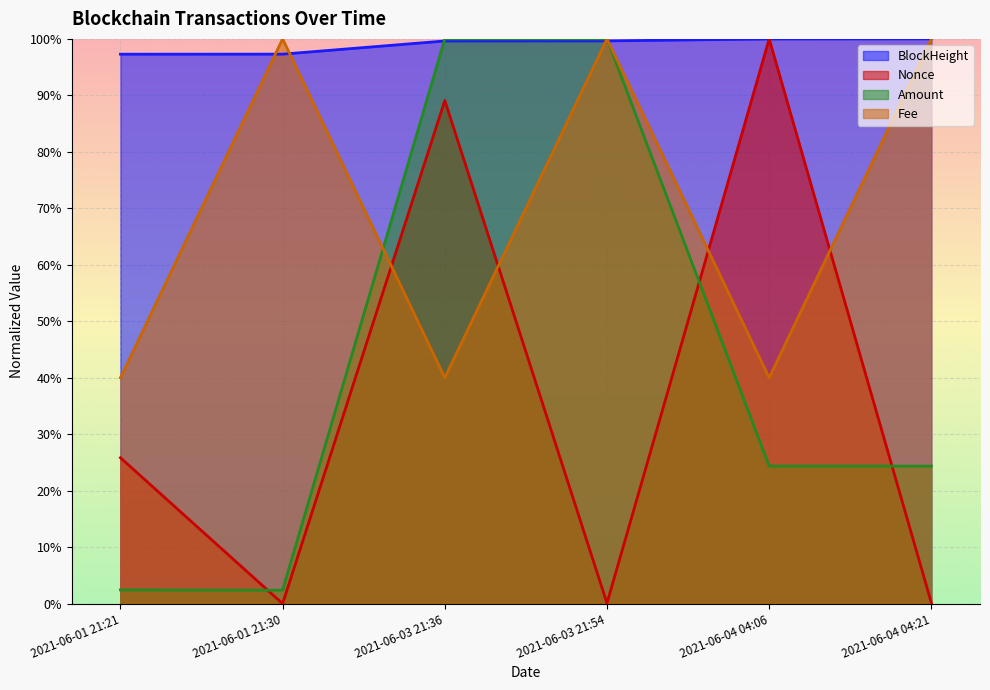

What is the difference between the highest and lowest values at 2021-06-01 21:30?

1.0